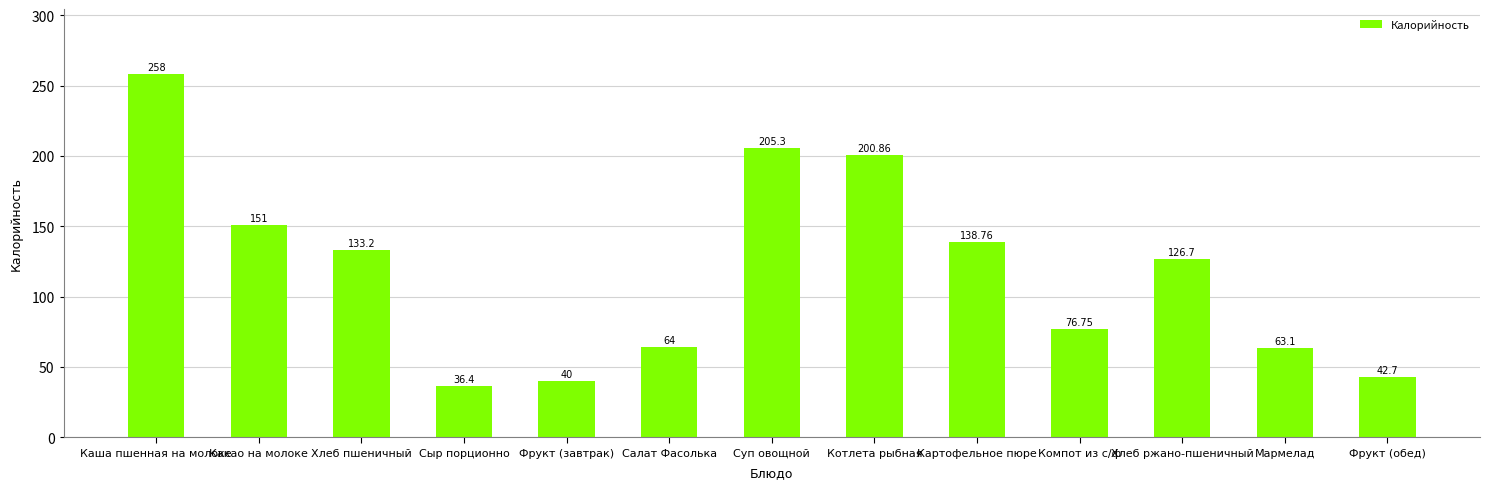

List the labels in order of value, smallest first.

Сыр порционно, Фрукт (завтрак), Фрукт (обед), Мармелад, Салат Фасолька, Компот из с/ф, Хлеб ржано-пшеничный, Хлеб пшеничный, Картофельное пюре, Какао на молоке, Котлета рыбная, Суп овощной, Каша пшенная на молоке